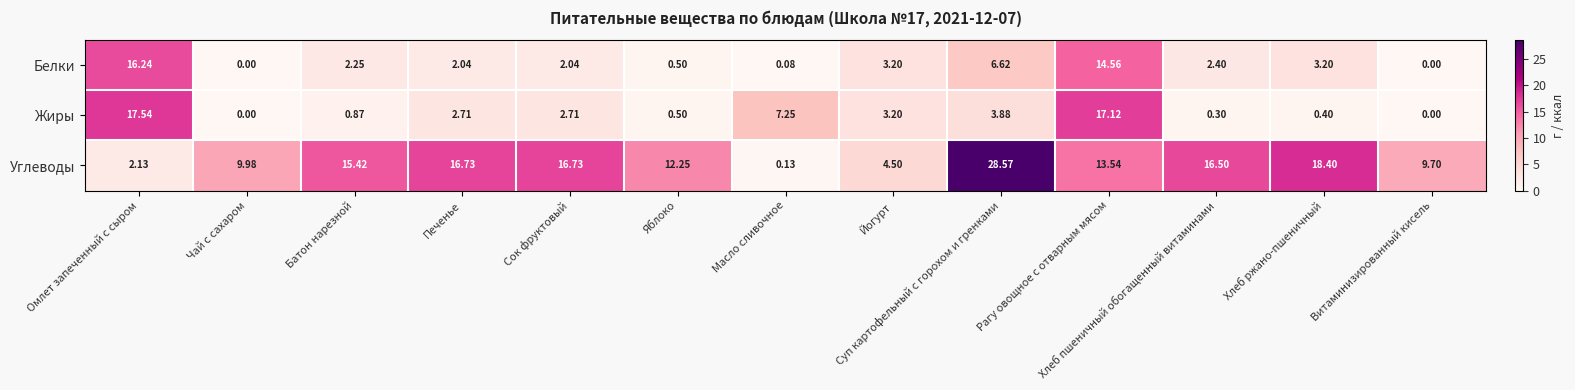

Which series changed the most between Яблоко and Йогурт?

Углеводы